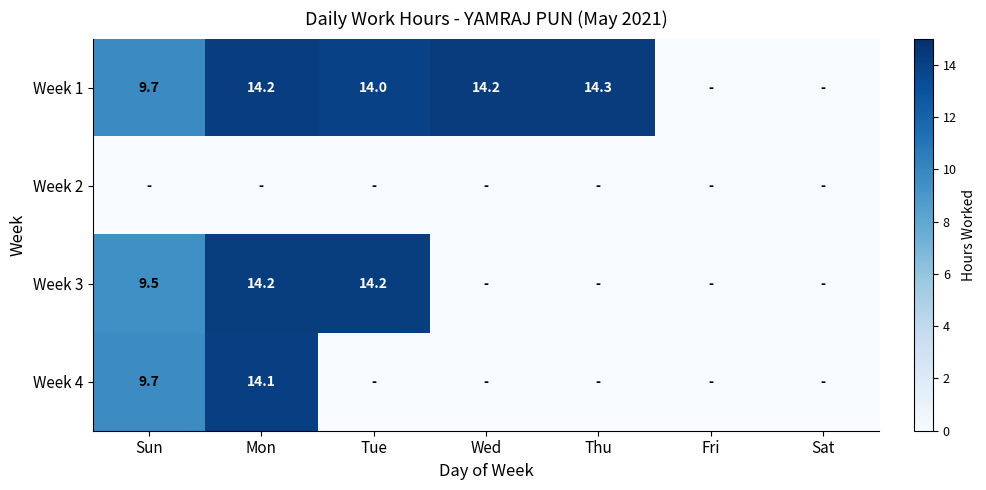

True or false: Week 1 has a value of 14.0 at Tue.

True